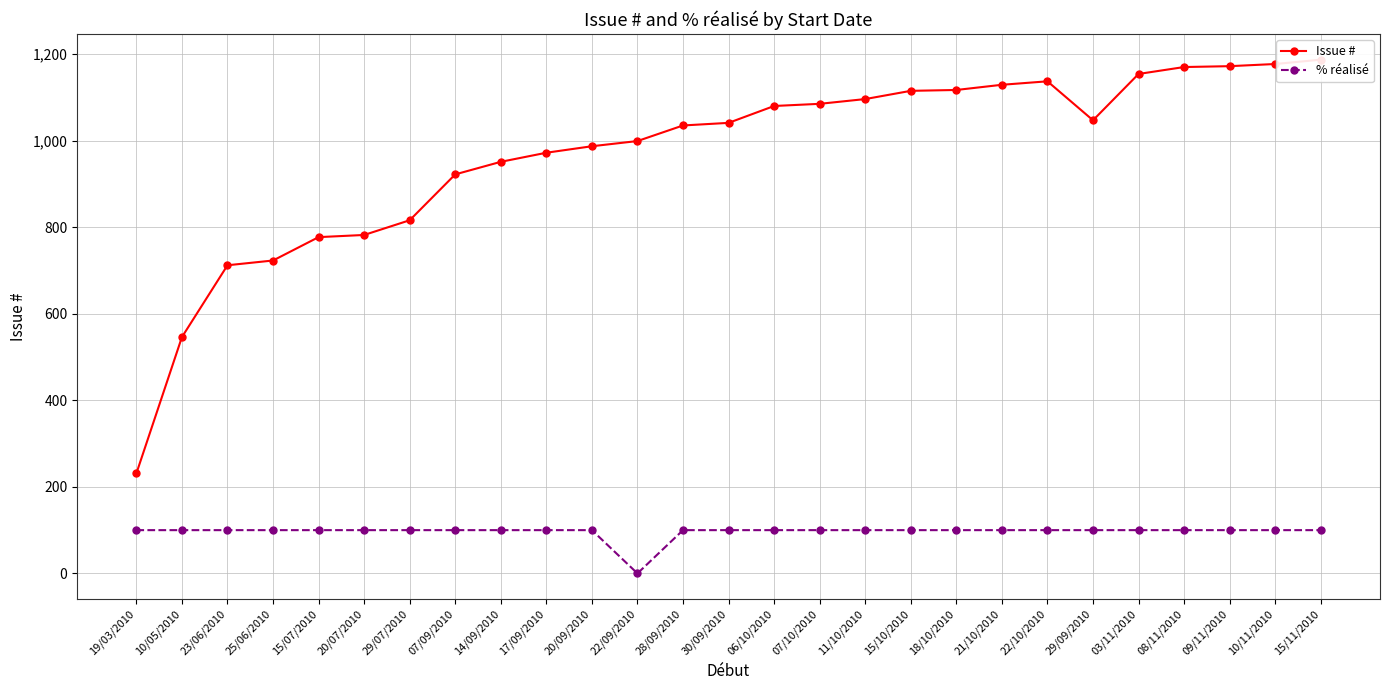

True or false: Issue # and % réalisé intersect in this chart.

False